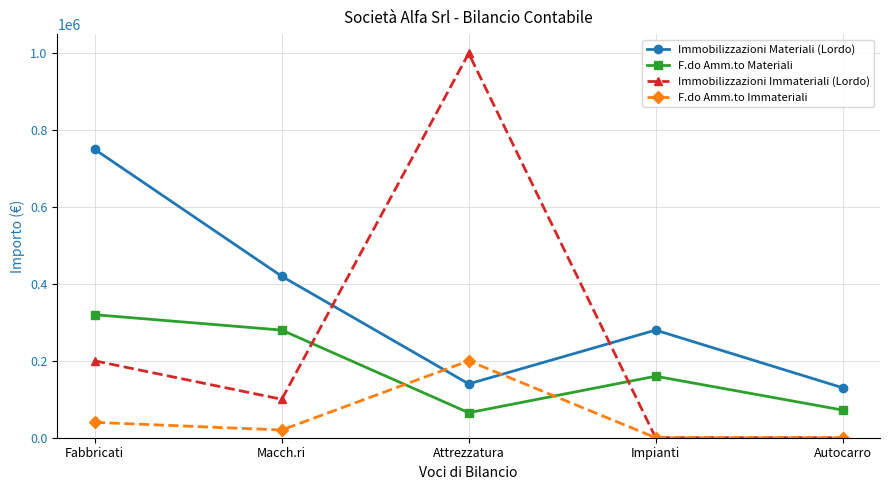

Reading right to left, list all the values displayed in this chart.

Immobilizzazioni Materiali (Lordo): Autocarro=130000	Impianti=280000	Attrezzatura=140000	Macch.ri=420000	Fabbricati=750000
F.do Amm.to Materiali: Autocarro=72000	Impianti=160000	Attrezzatura=65000	Macch.ri=280000	Fabbricati=320000
Immobilizzazioni Immateriali (Lordo): Autocarro=0	Impianti=0	Attrezzatura=1000000	Macch.ri=100000	Fabbricati=200000
F.do Amm.to Immateriali: Autocarro=0	Impianti=0	Attrezzatura=200000	Macch.ri=20000	Fabbricati=40000